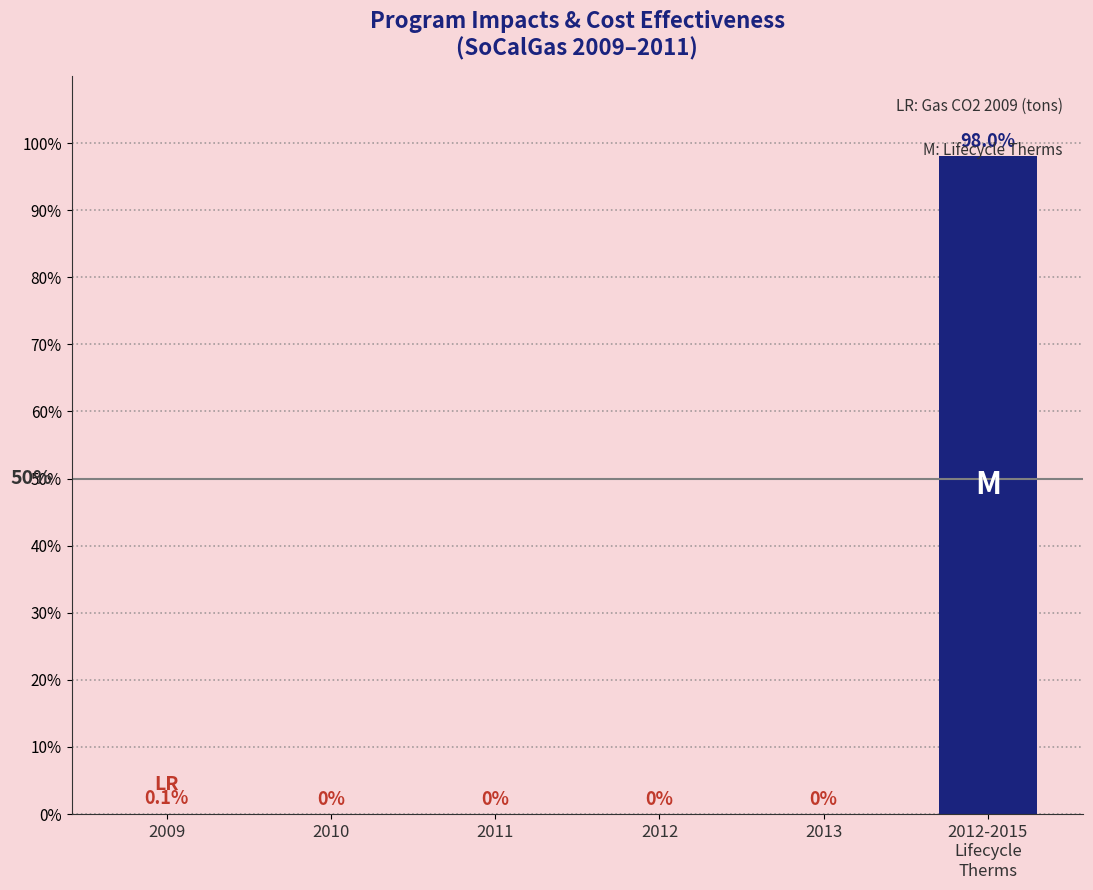

What is the sum of all values?

98.1